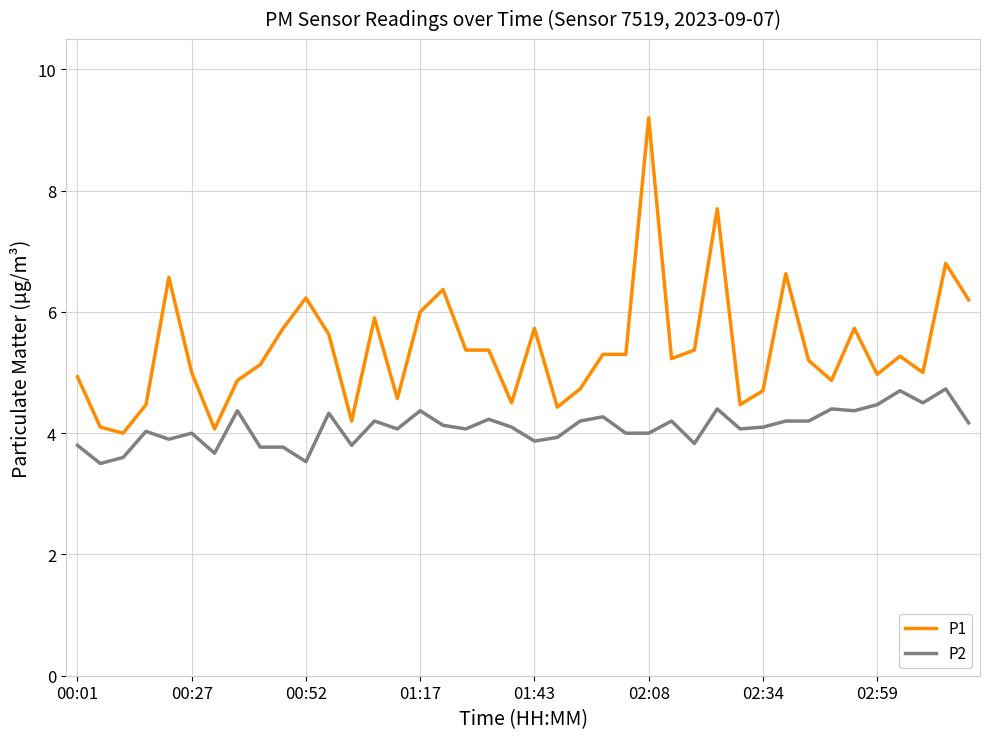

What is the highest value of the P1 series?

9.2